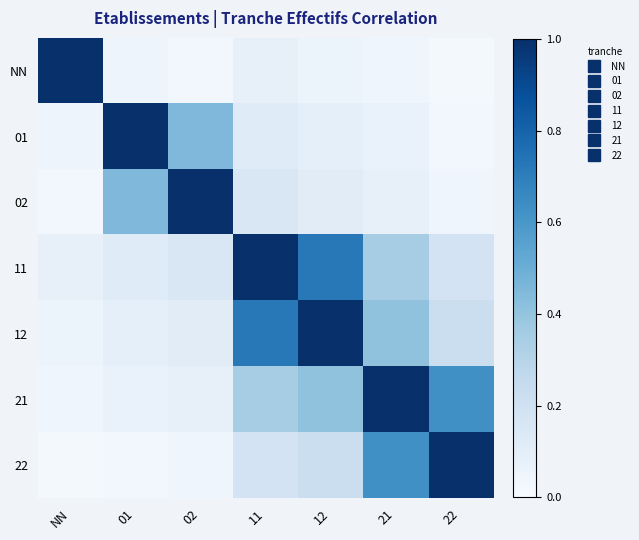

Which series has the largest total across all categories?

12